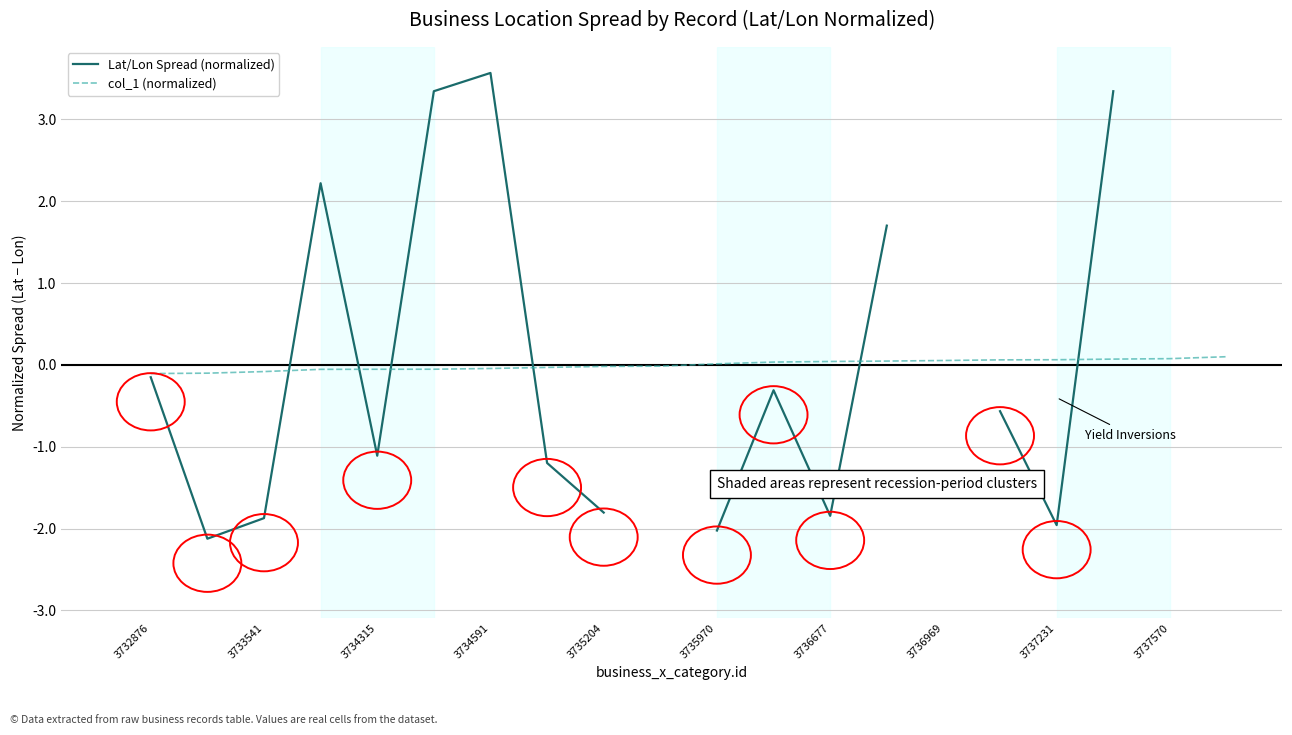

The value of col_1 (normalized) at 3736677 is 0.0. True or false?

True